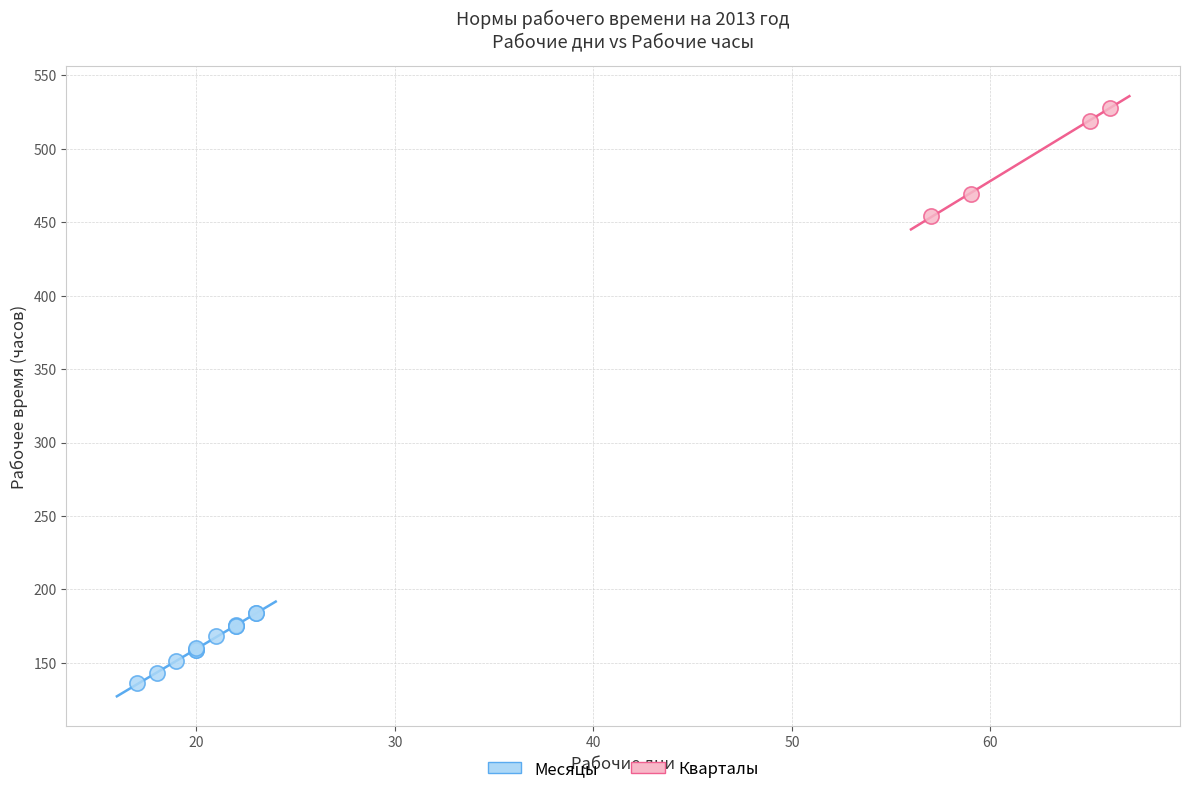

Which series contains the lowest Y value?

Месяцы